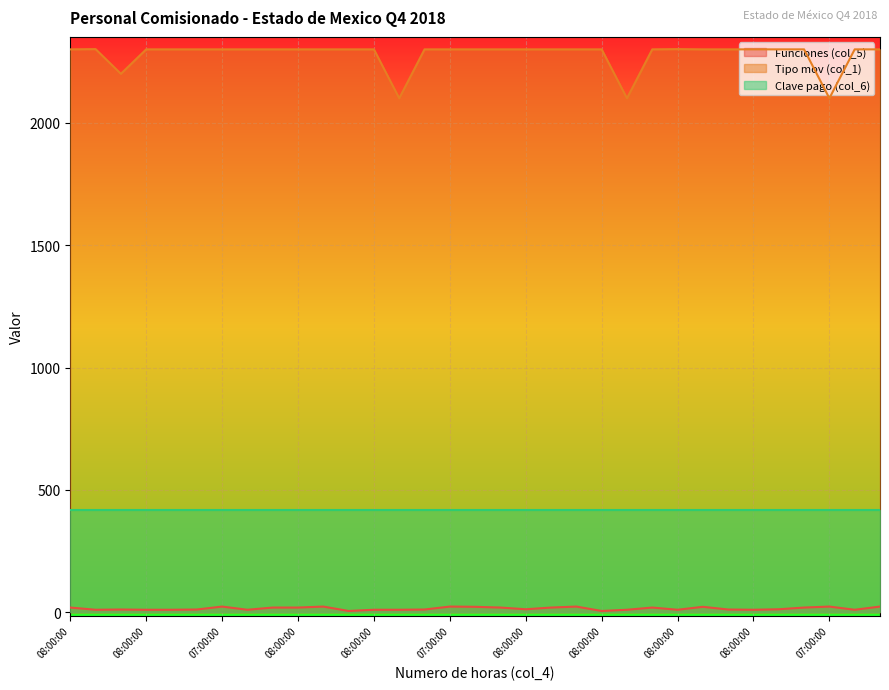

Where does the Tipo mov (col_1) series first go above 2301?

08:00:00